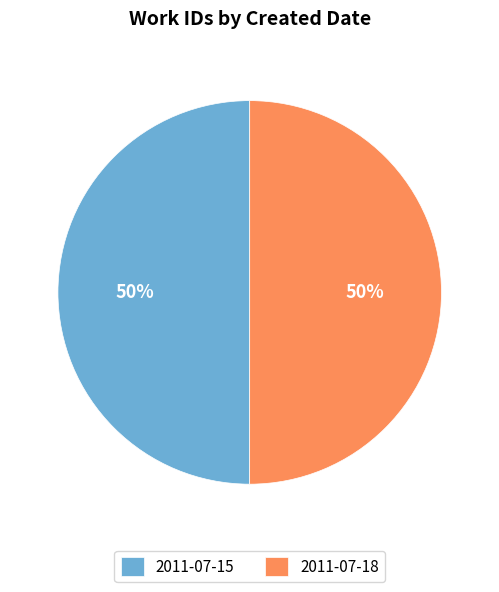

How many segments does this pie chart have?

2